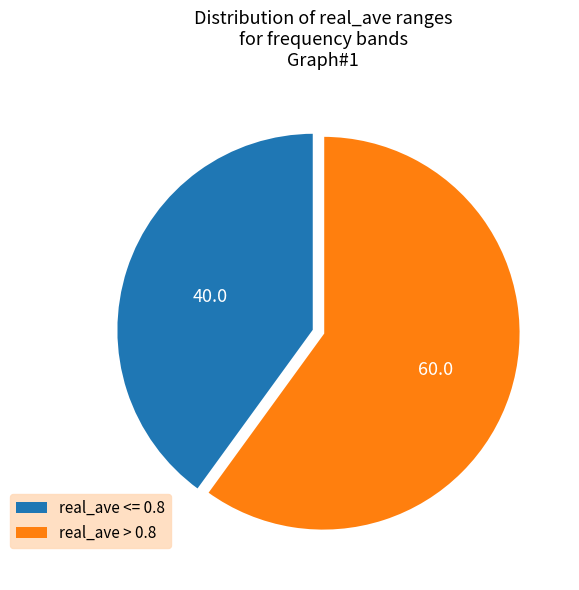

Is there a majority slice in this chart?

Yes